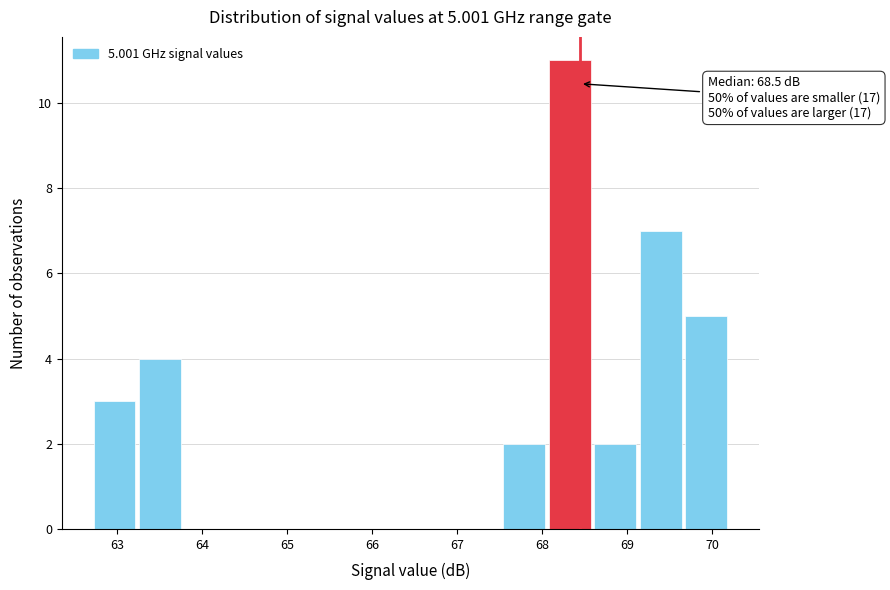

Over which range of the x-axis is the bar tallest?

68.1 to 68.6